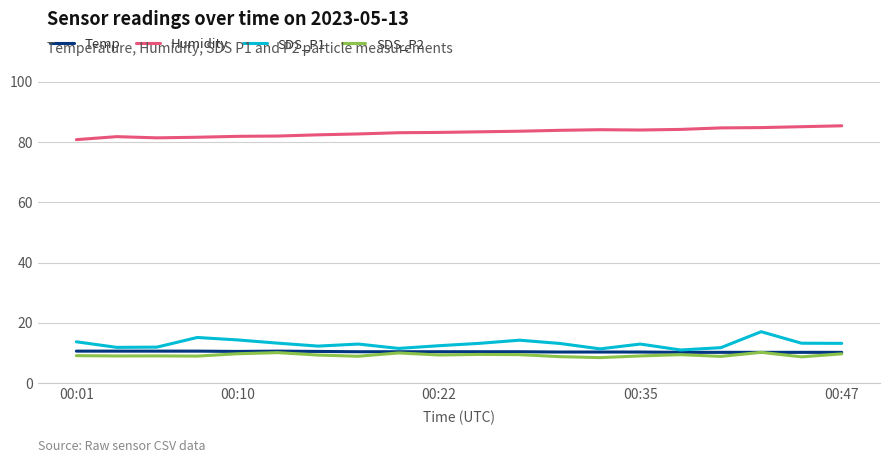

What is the maximum value shown in the chart?

85.4